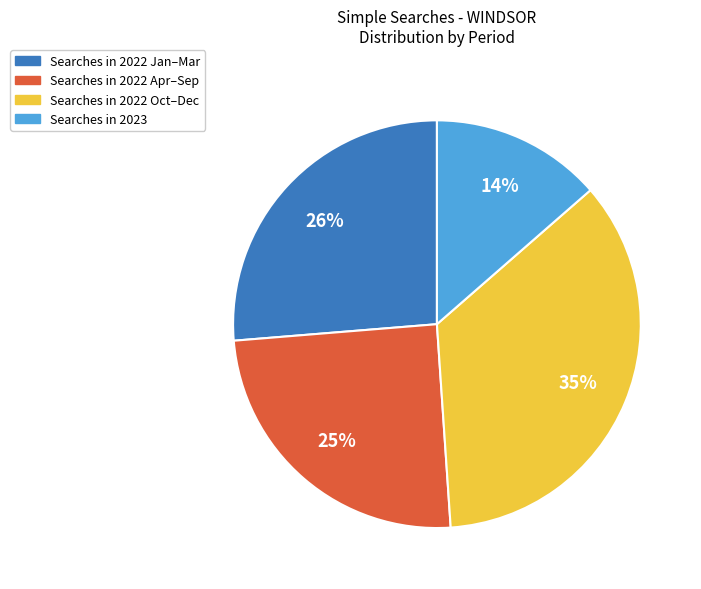

Approximately how many times larger is the value at Searches in 2022 Oct–Dec compared to Searches in 2022 Jan–Mar?

1.3